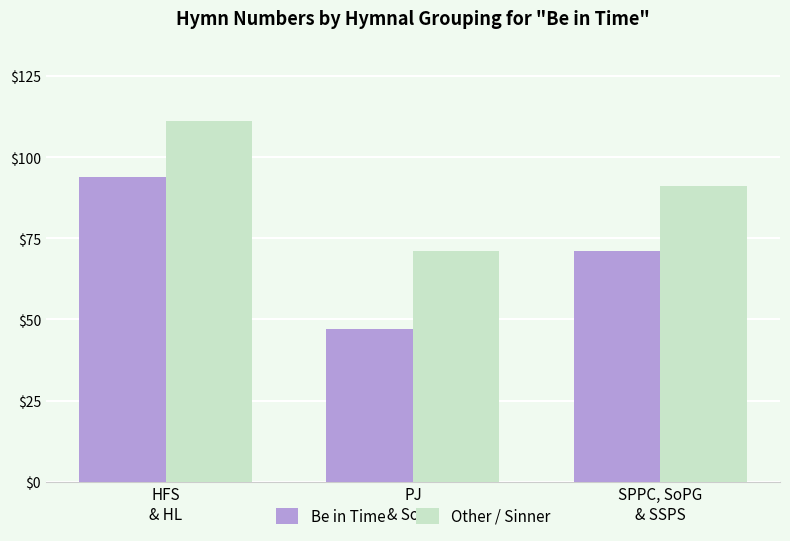

What position from the left is SPPC, SoPG
& SSPS?

3